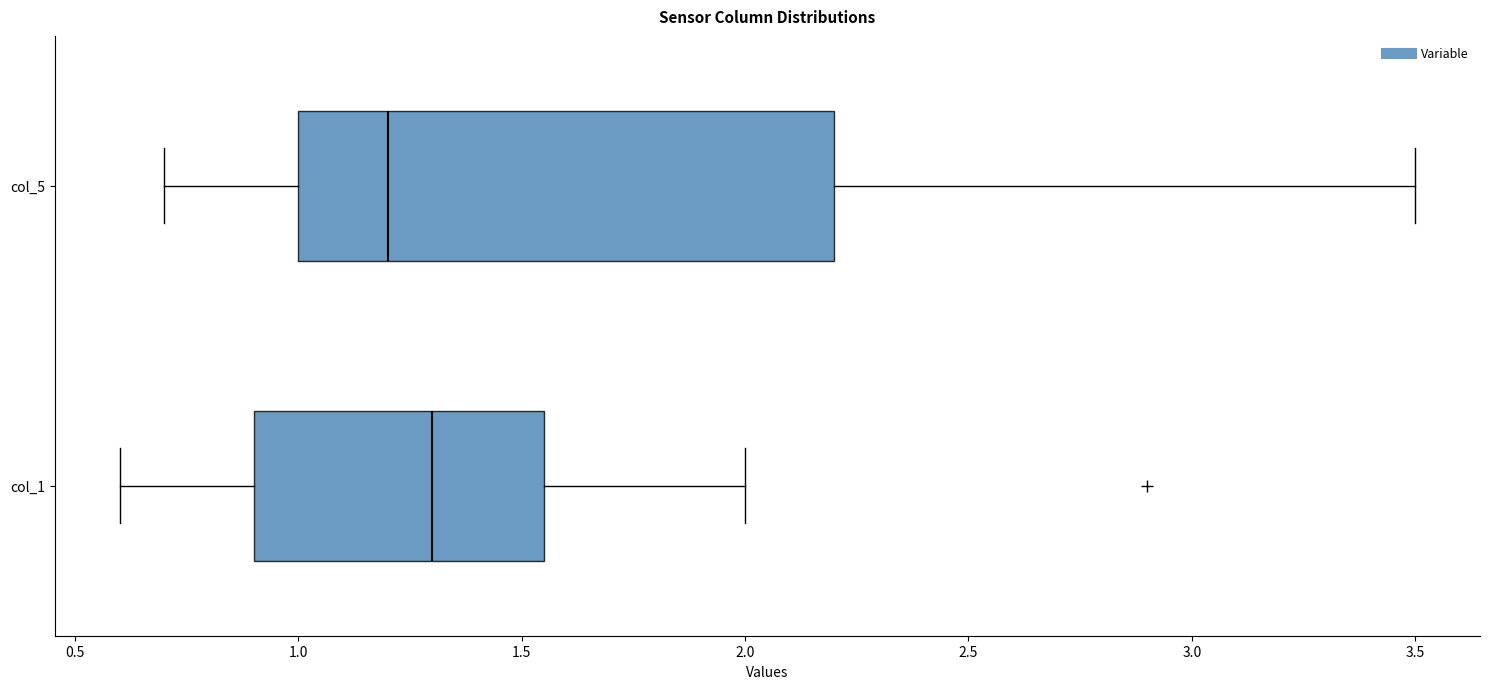

Reading bottom to top, transcribe this box plot: for each box, give where its median line is, the range the box spans, and where its two whiskers end, as read against the x-axis. The values are not printed on the chart, so give them approximately, as read against the axis.

col_1: median 1.30, box 0.90 to 1.55, whiskers 0.60 to 2.00
col_5: median 1.20, box 1.00 to 2.20, whiskers 0.70 to 3.50